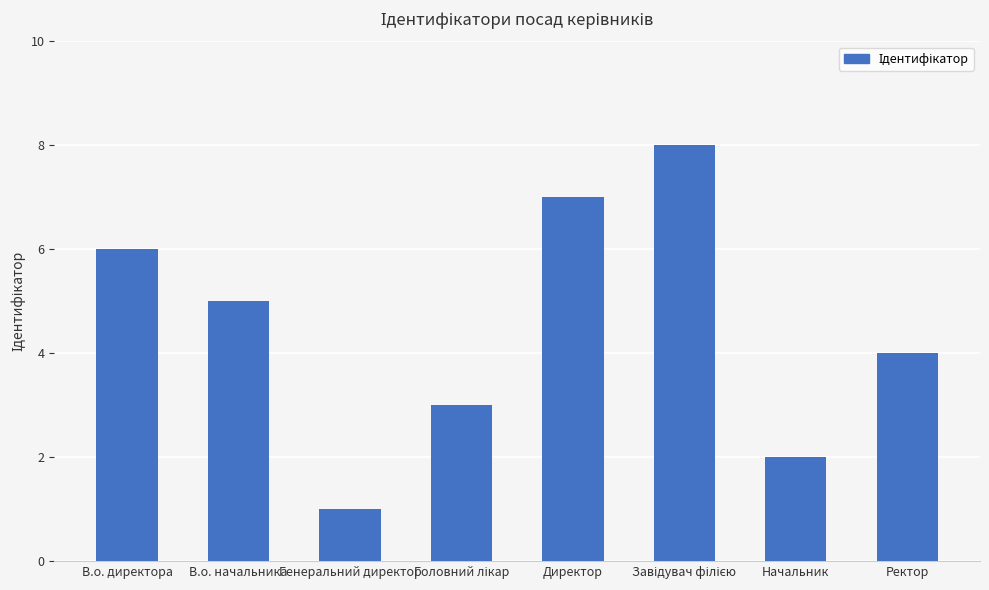

The value at Начальник is 1. True or false?

False